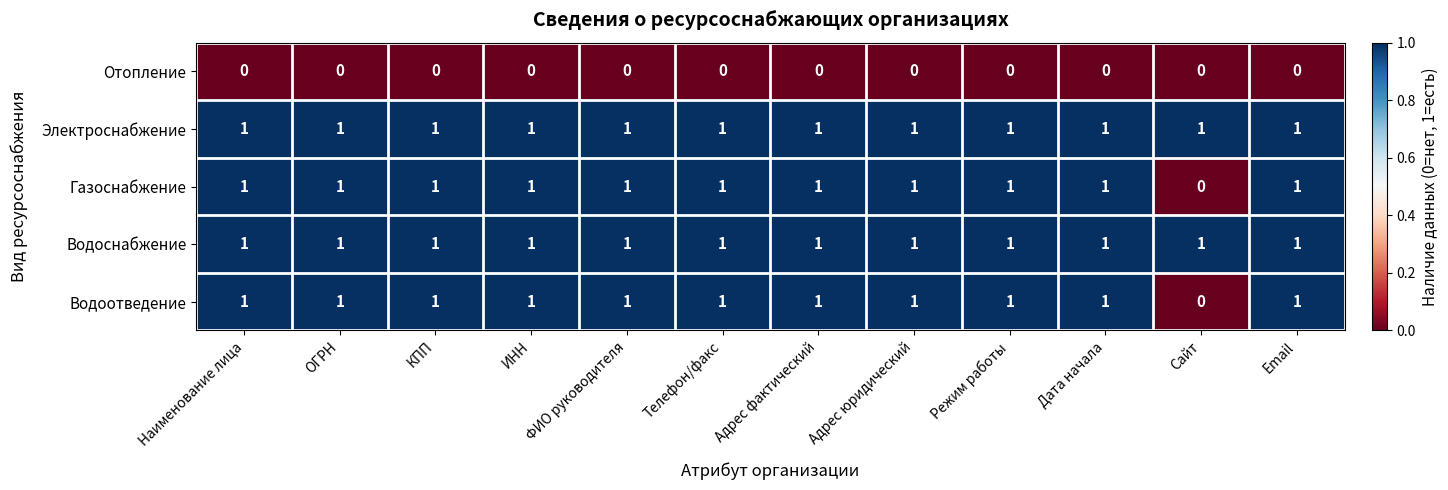

How many Водоотведение values are between 1 and 2?

11